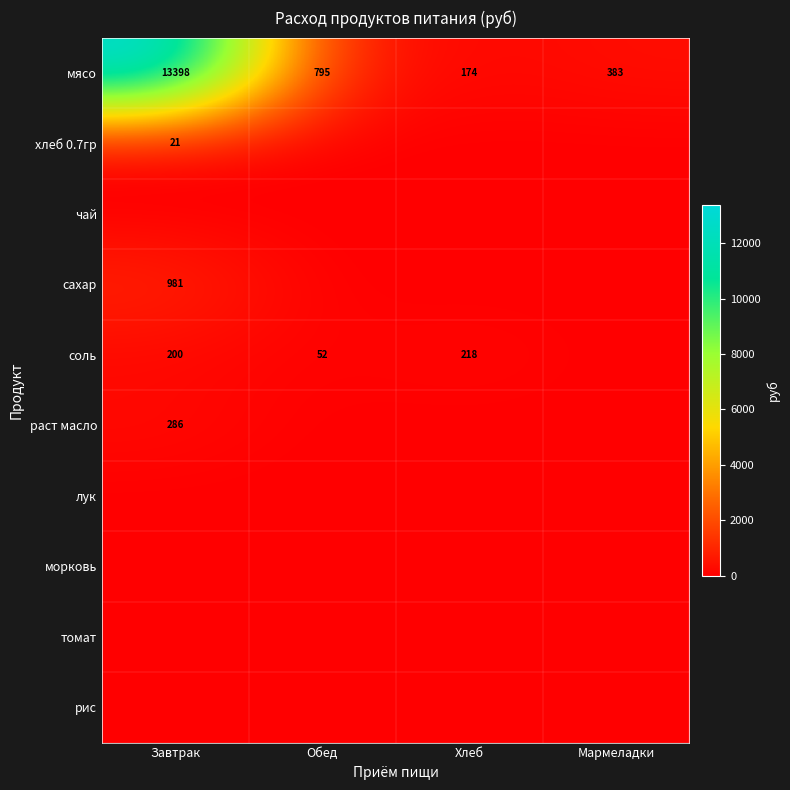

What is the spread (max minus min) of values at Мармеладки?

382.8